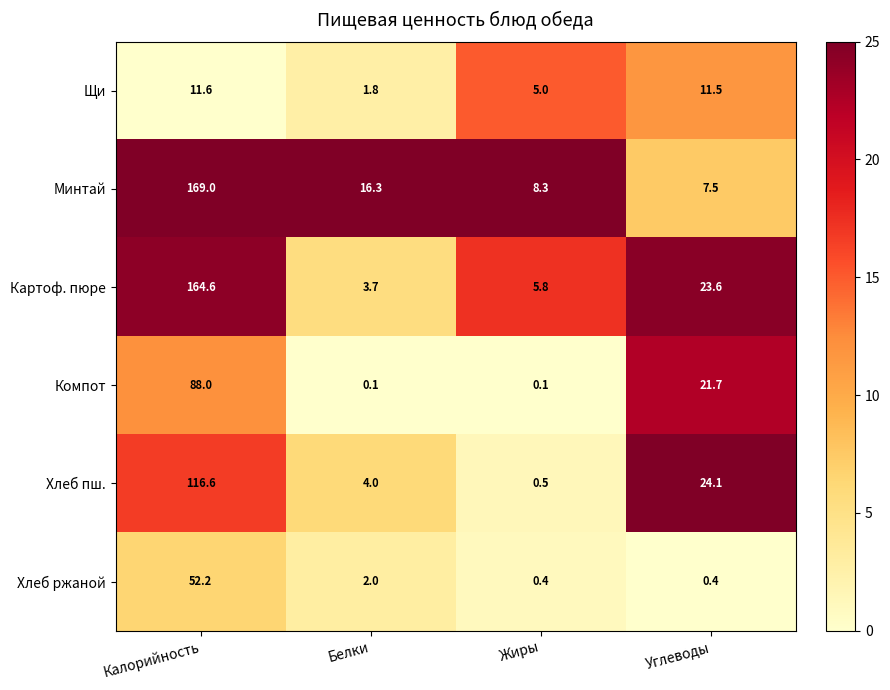

What is the maximum value for Хлеб ржаной?

52.2